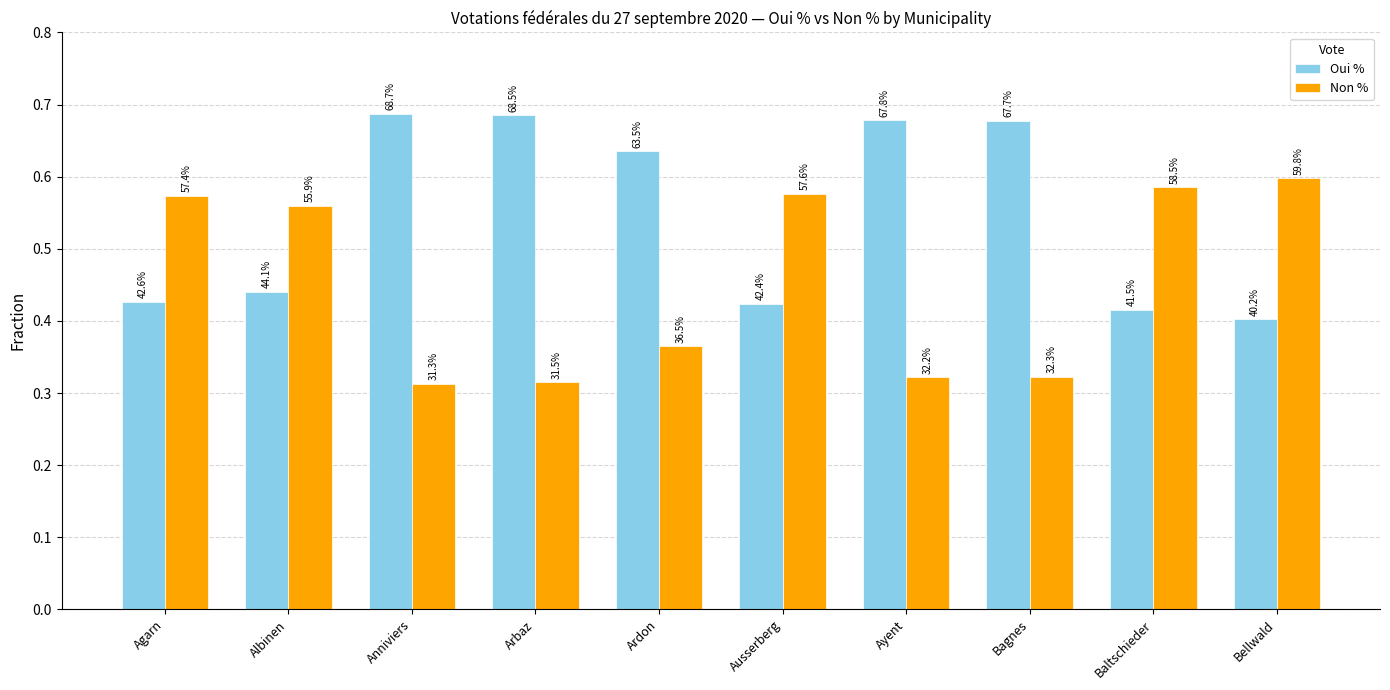

At which category is the sum across all series the highest?

Agarn